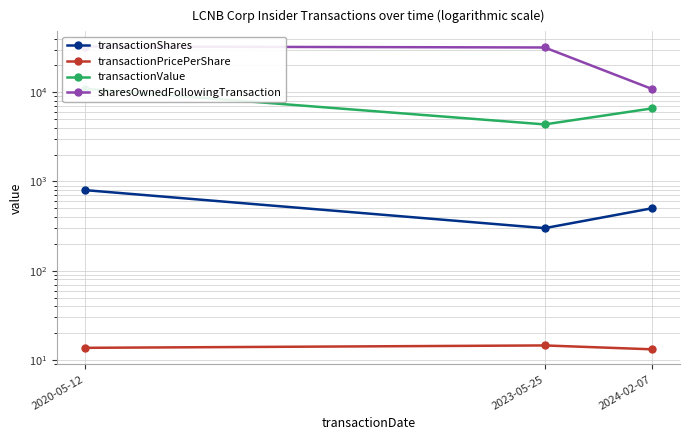

At which category does the chart reach its minimum across all series?

2024-02-07